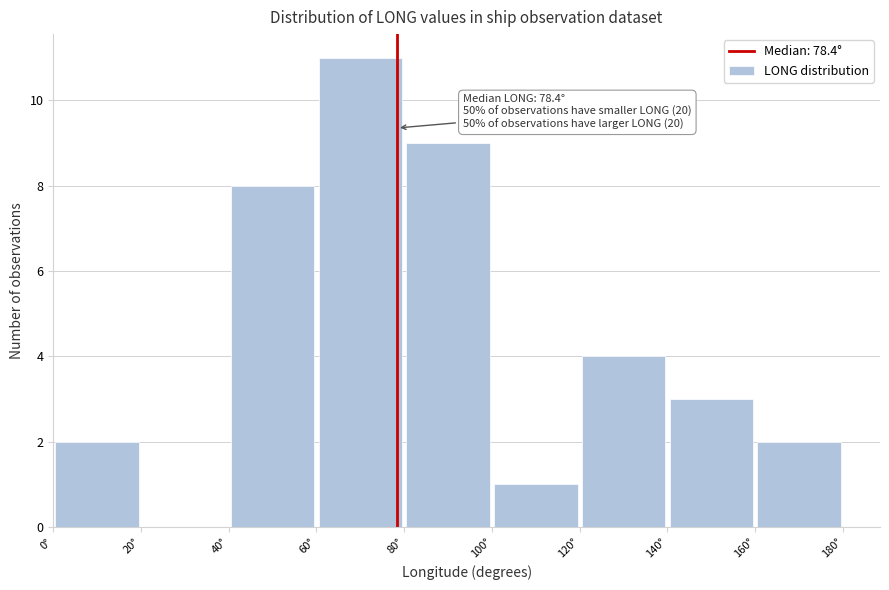

Which range on the x-axis has the tallest bar?

60 to 80